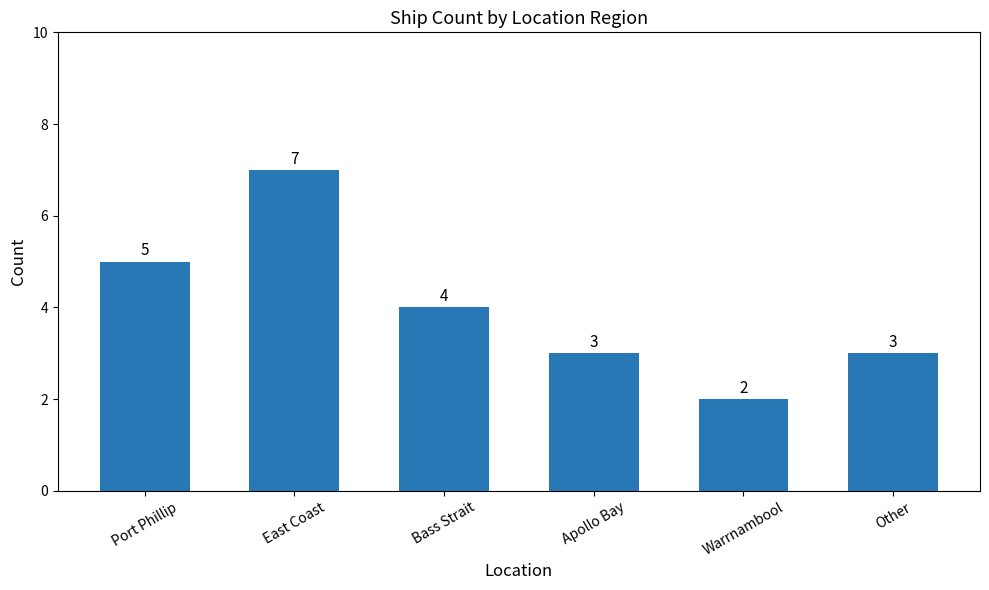

How many bars are there in total?

6